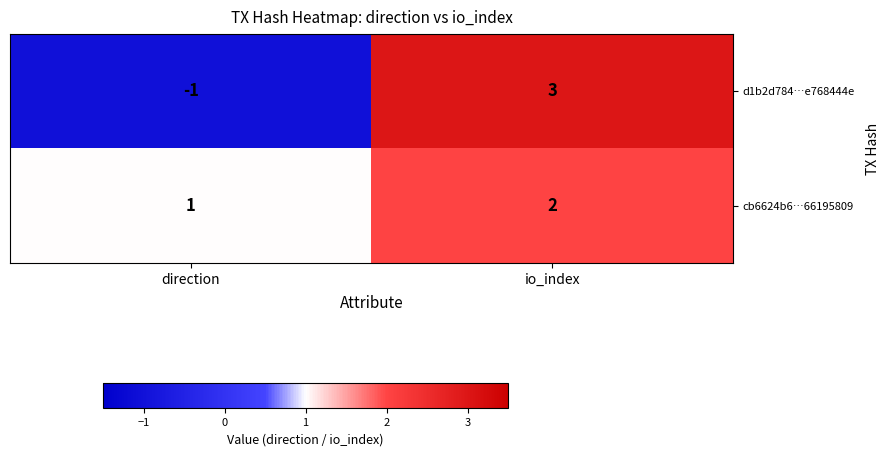

Is the value of d1b2d784…e768444e at io_index greater than the value of cb6624b6…66195809 at direction?

Yes